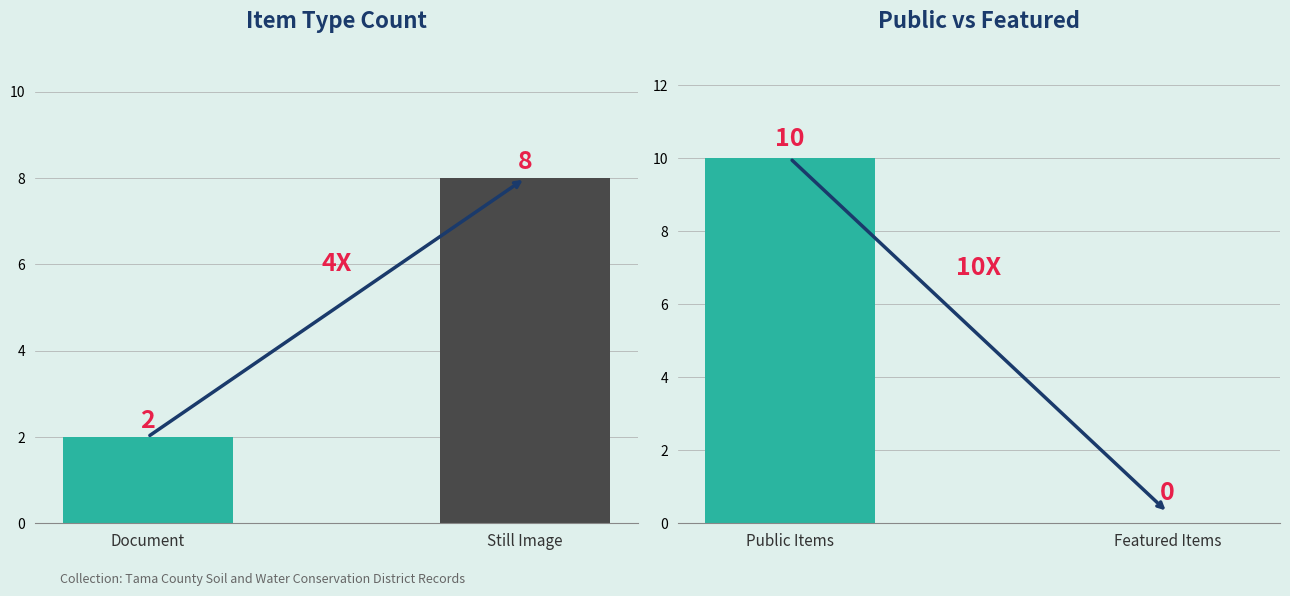

The Item Type Count series shows 3 at Document. True or false?

False